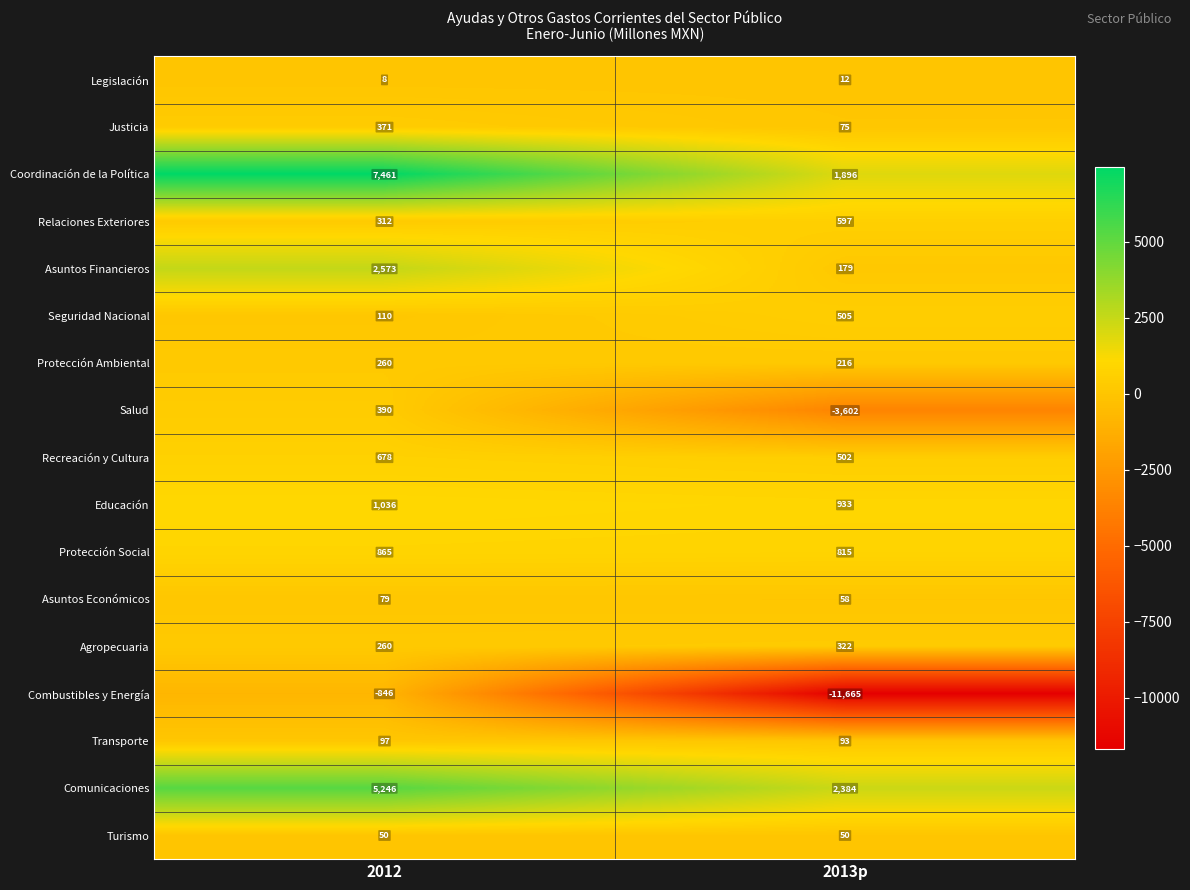

Rank the categories by Recreación y Cultura value from highest to lowest.

2012, 2013p